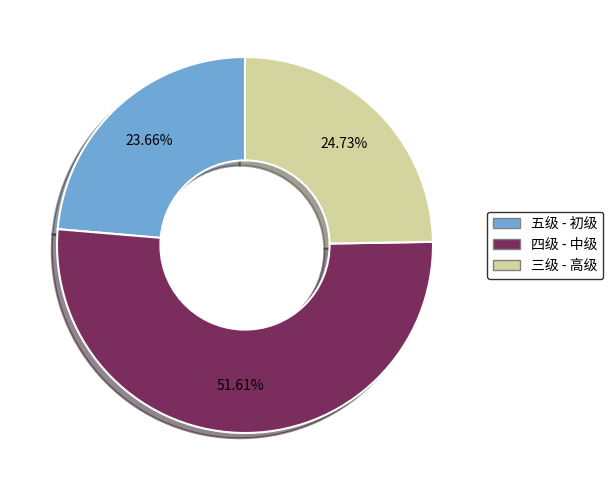

How many slices are in this pie chart?

3